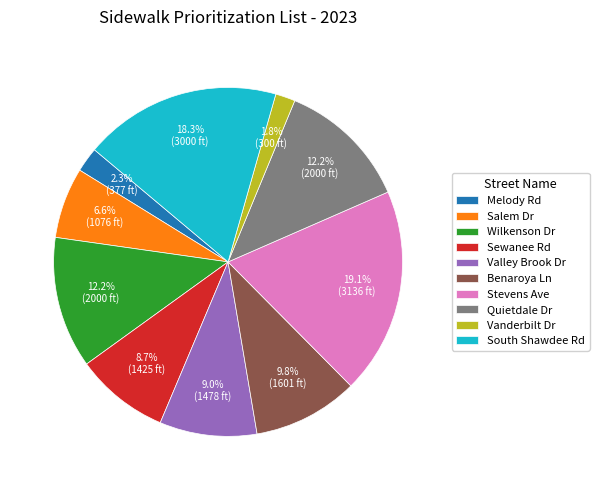

Count the number of slices in the pie.

10